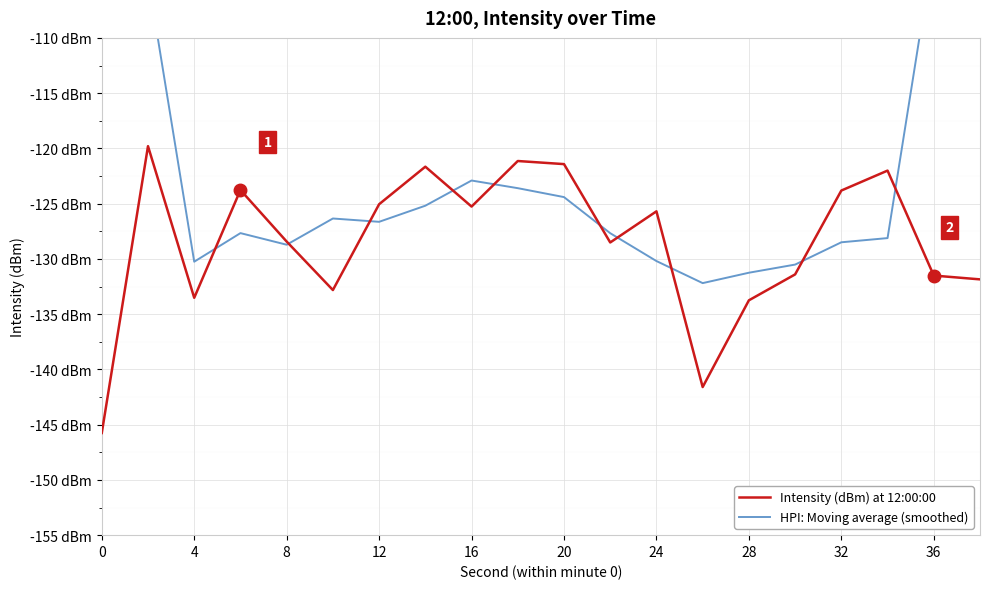

What is the greatest value displayed?

-77.1